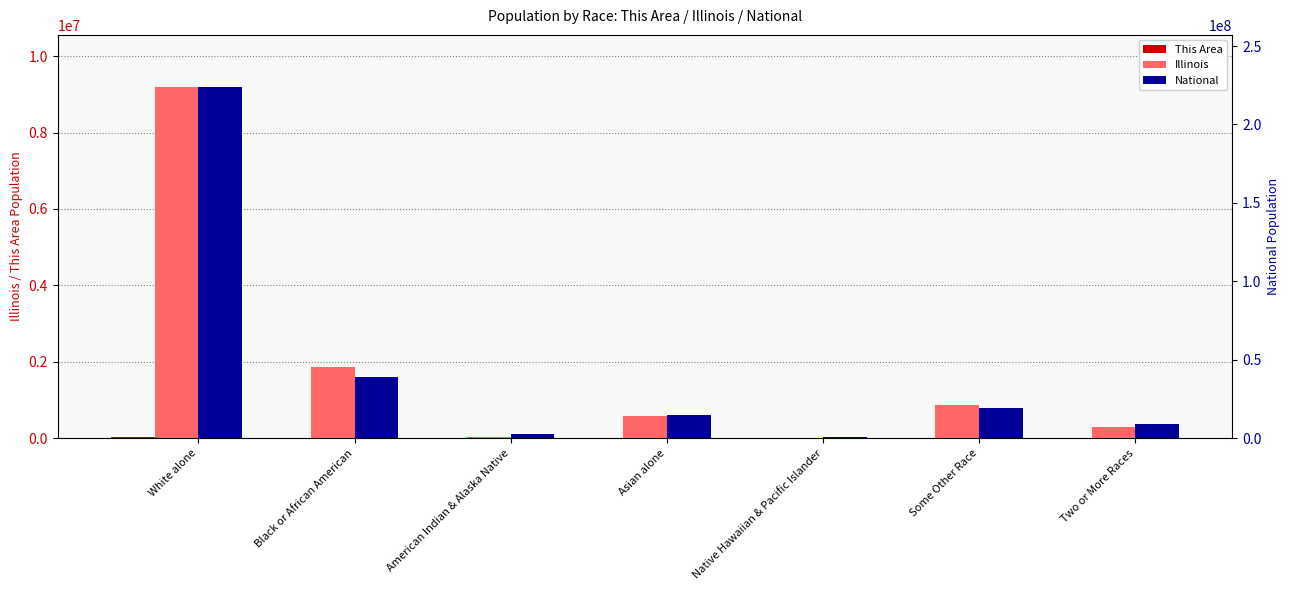

What is the smallest value displayed?

17